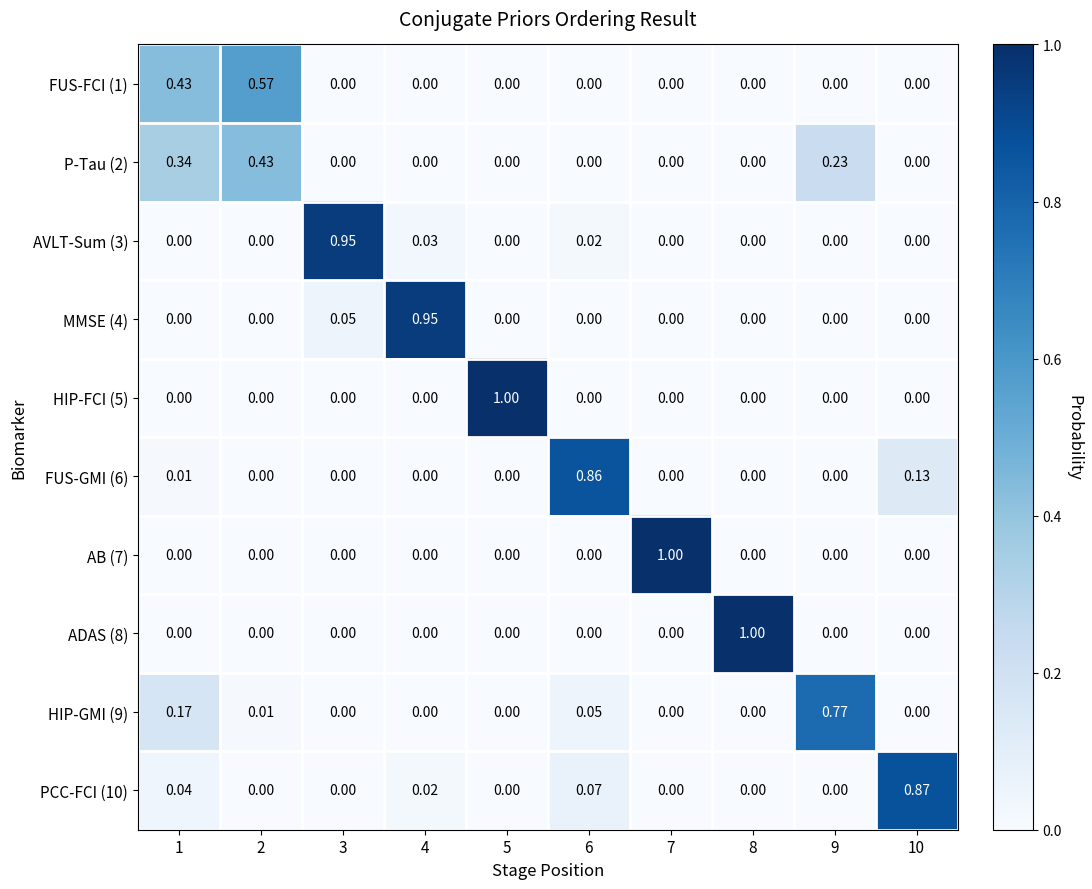

How many series are shown in this chart?

10